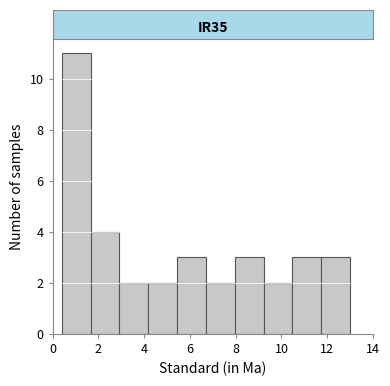

What is the height of the bar covering 2.92 to 4.18 on the x-axis? Neither the bar edges nor the heights are printed on the chart, so give them approximately, as read against the axes.

2